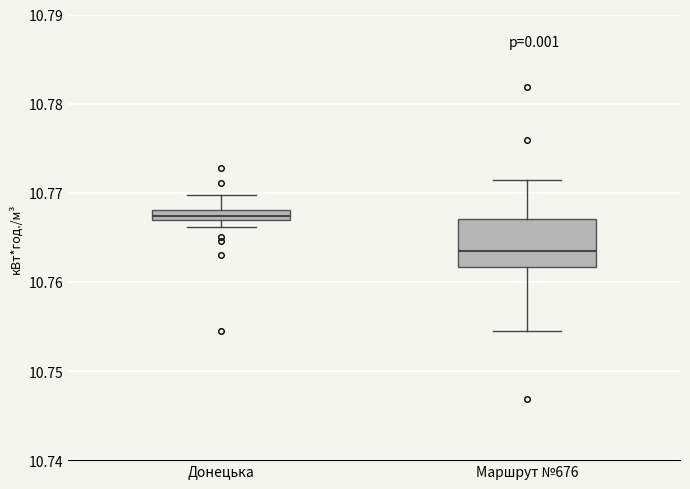

Comparing the boxes themselves (not the whiskers), which one is the tallest?

Маршрут №676